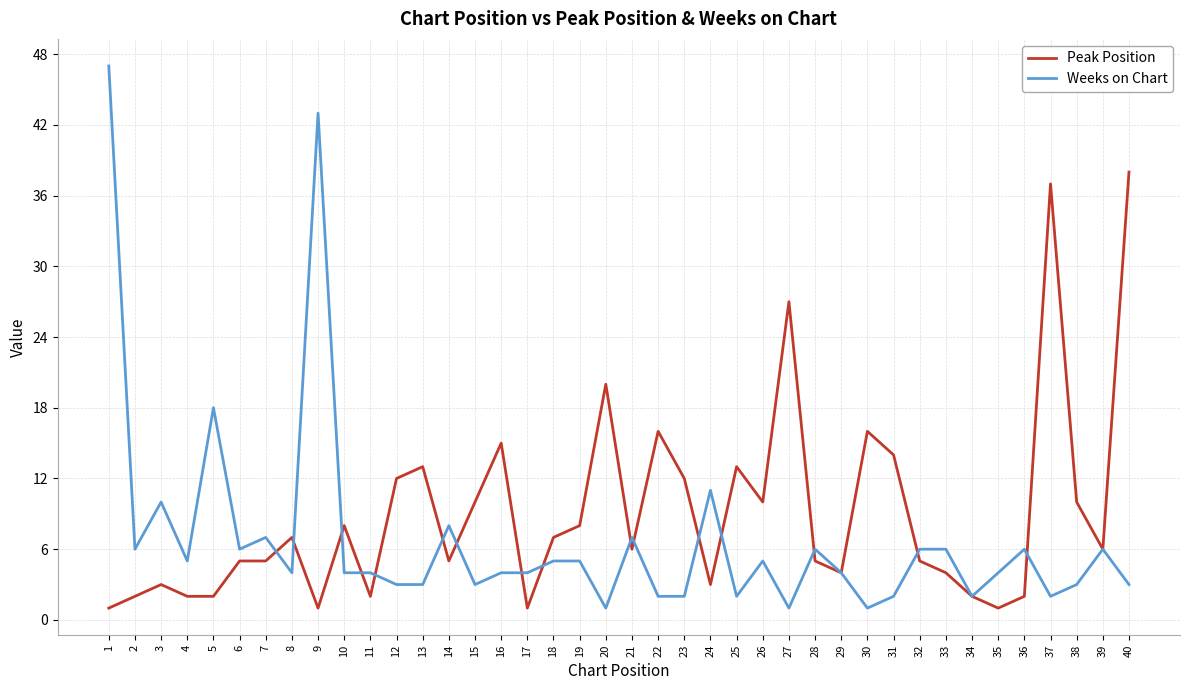

The Weeks on Chart series shows 1 at 4. True or false?

False